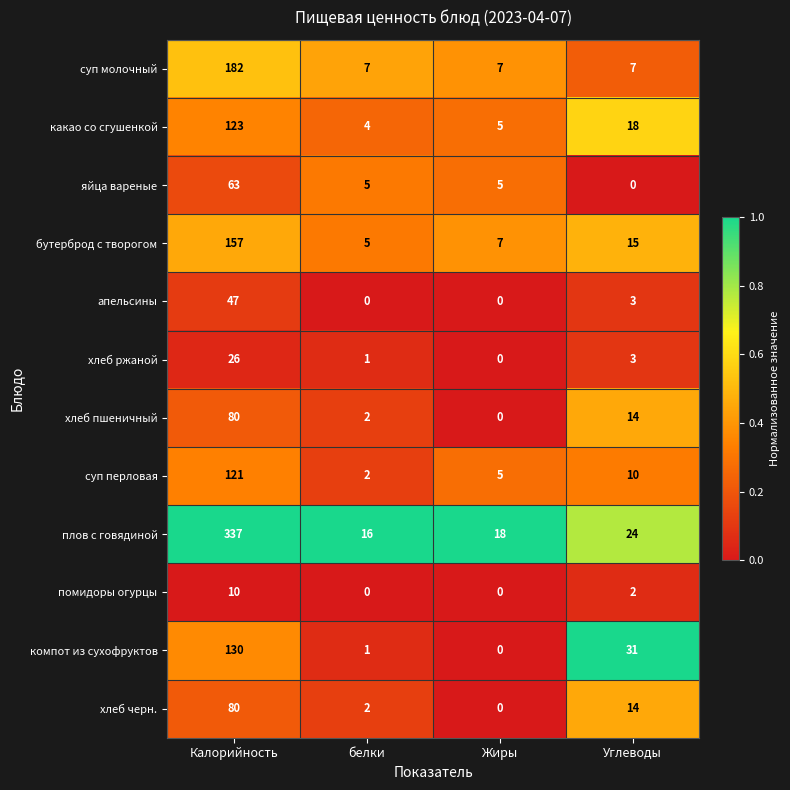

Rank the categories by хлеб ржаной value from lowest to highest.

Жиры, белки, Углеводы, Калорийность